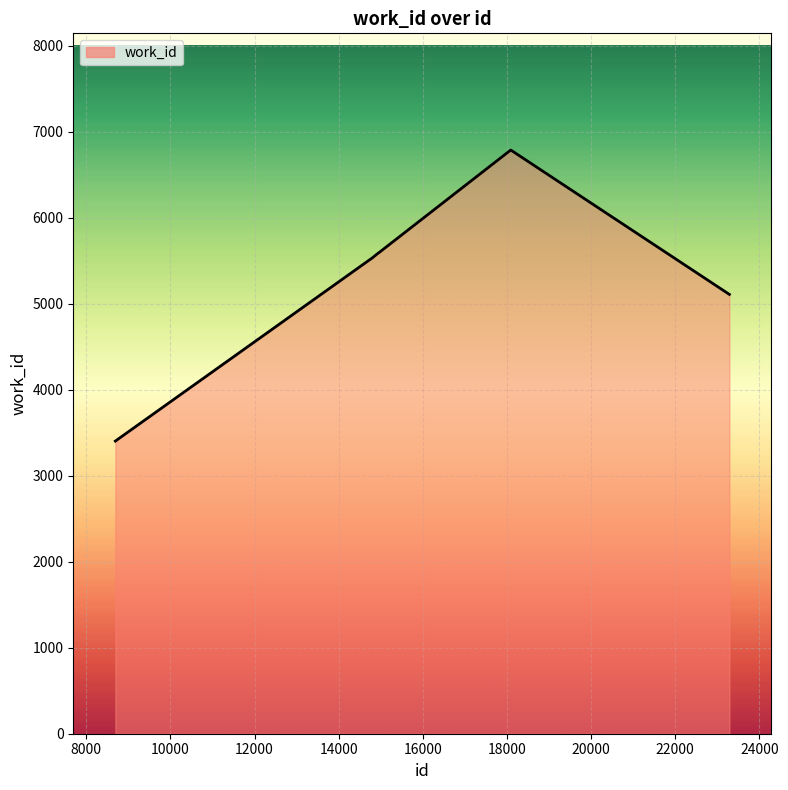

What is the difference between the maximum and minimum values?

3383